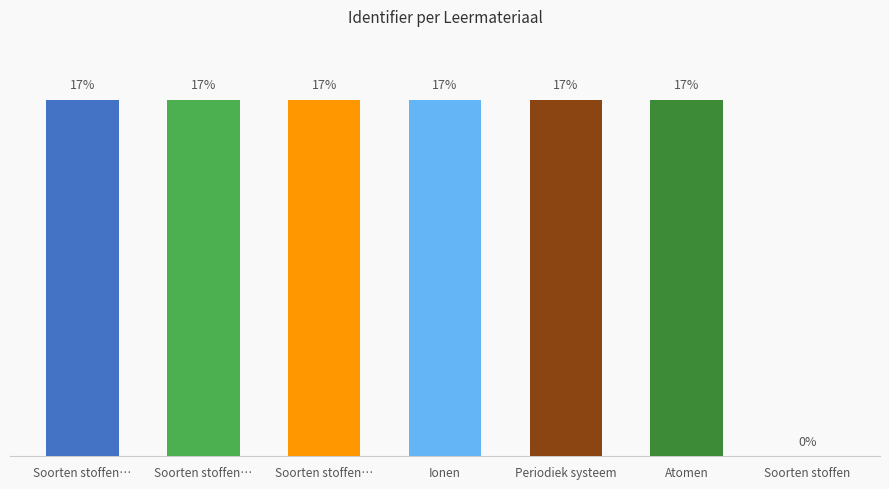

Reading left to right, list all the values displayed in this chart.

Soorten stoffen…=16.7	Soorten stoffen…=16.7	Soorten stoffen…=16.7	Ionen=16.7	Periodiek systeem=16.7	Atomen=16.7	Soorten stoffen=0.0